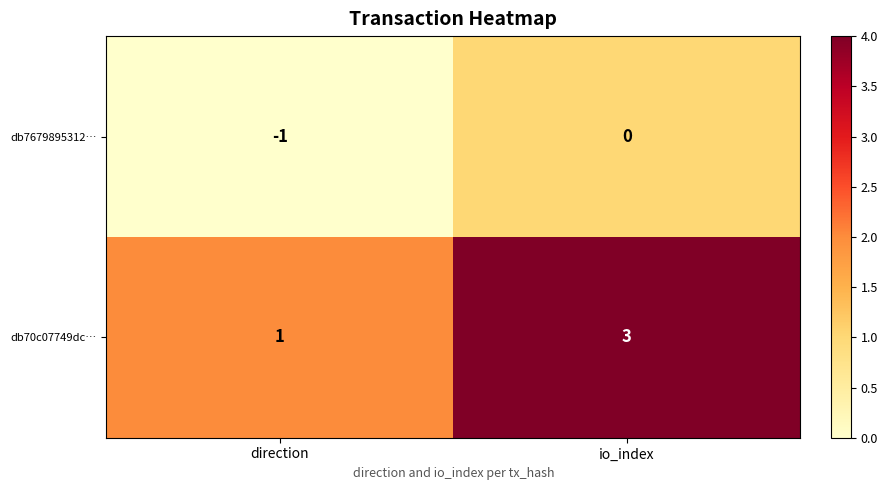

What value does the db70c07749dc… series have at io_index?

3